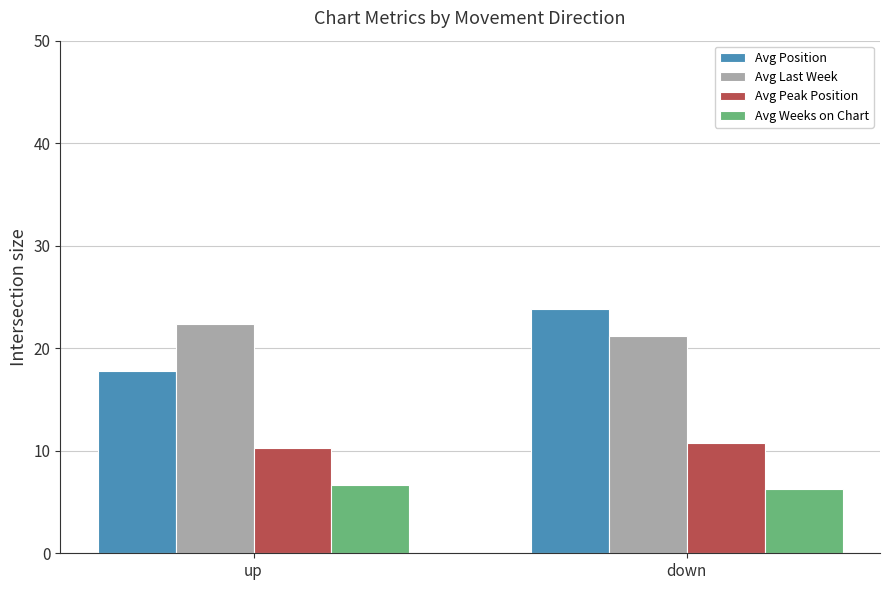

What is the difference between the highest and lowest values at down?

17.6